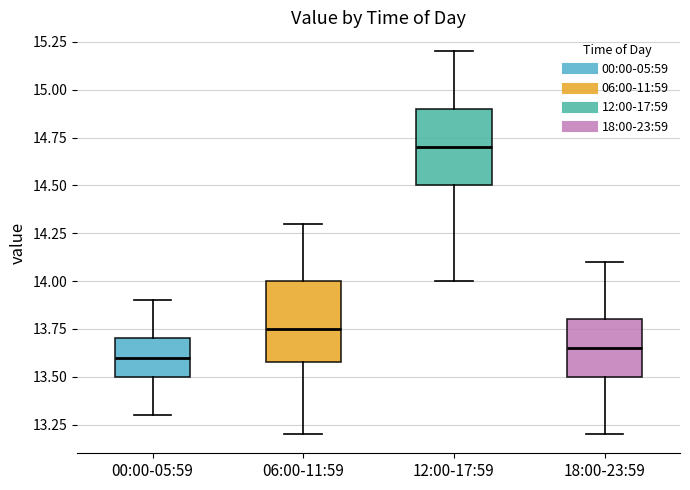

Reading left to right, transcribe this box plot: for each box, give where its median line is, the range the box spans, and where its two whiskers end, as read against the y-axis. The values are not printed on the chart, so give them approximately, as read against the axis.

00:00-05:59: median 13.60, box 13.50 to 13.70, whiskers 13.30 to 13.90
06:00-11:59: median 13.75, box 13.60 to 14.00, whiskers 13.20 to 14.30
12:00-17:59: median 14.70, box 14.50 to 14.90, whiskers 14.00 to 15.20
18:00-23:59: median 13.65, box 13.50 to 13.80, whiskers 13.20 to 14.10